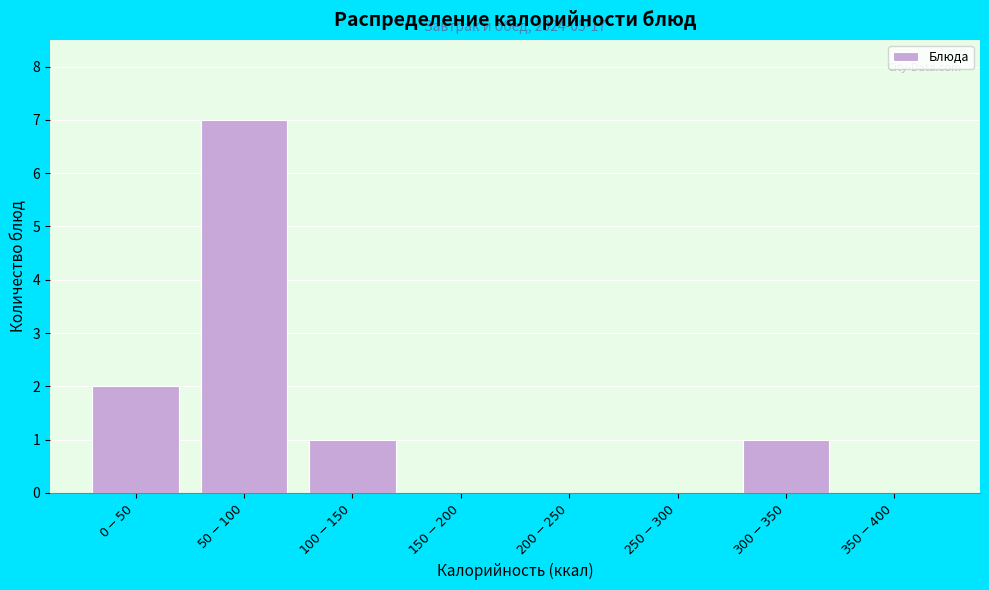

What is the sum of all values?

11